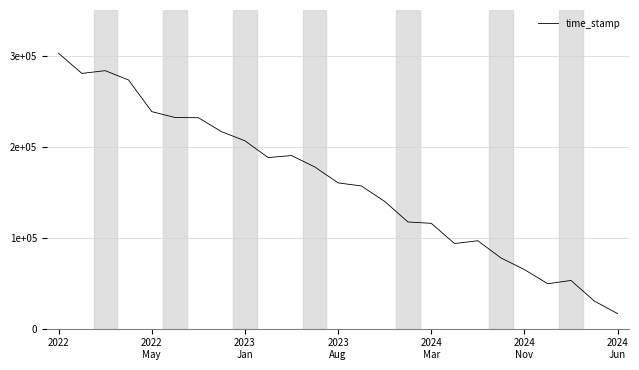

Does the chart have visible grid lines?

Yes